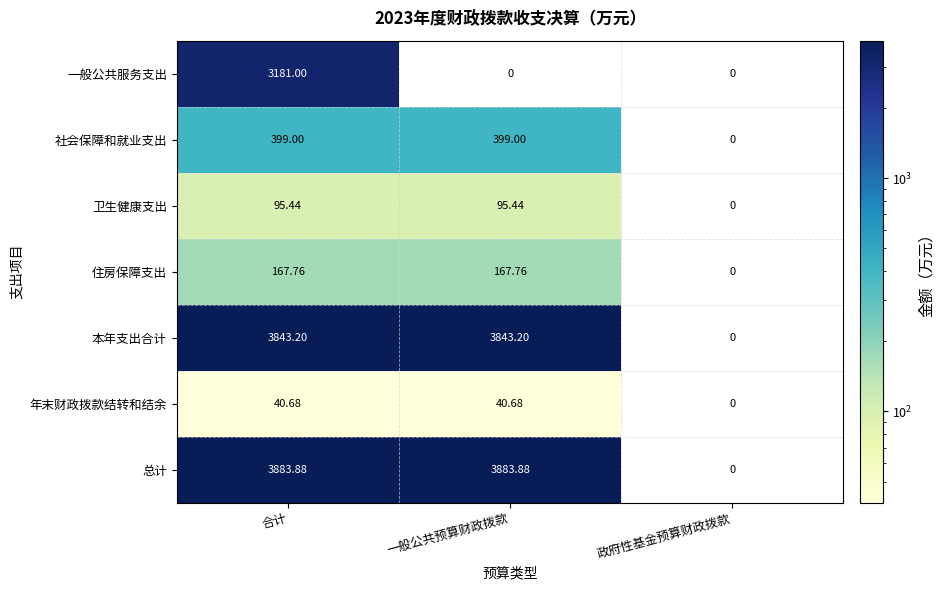

What is the difference between the highest and lowest values at 合计?

3843.2